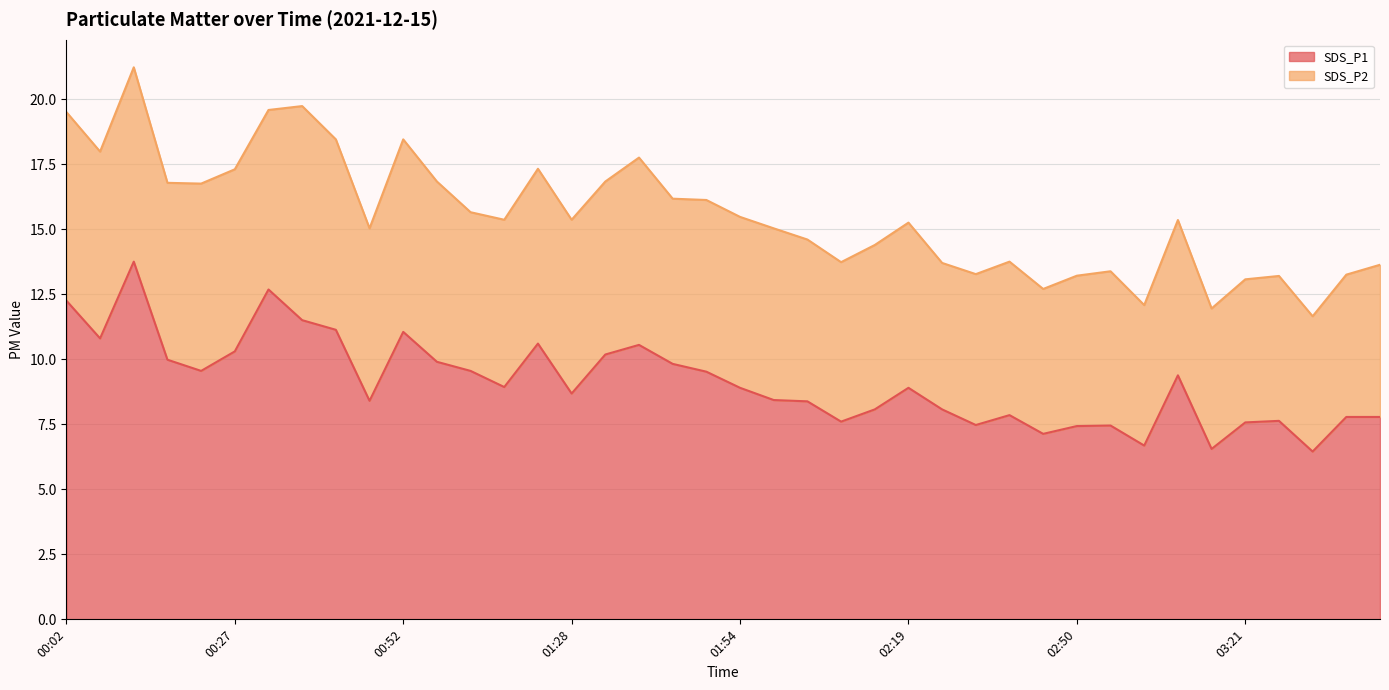

What is the change in value from 01:23 to 02:30?

-3.1